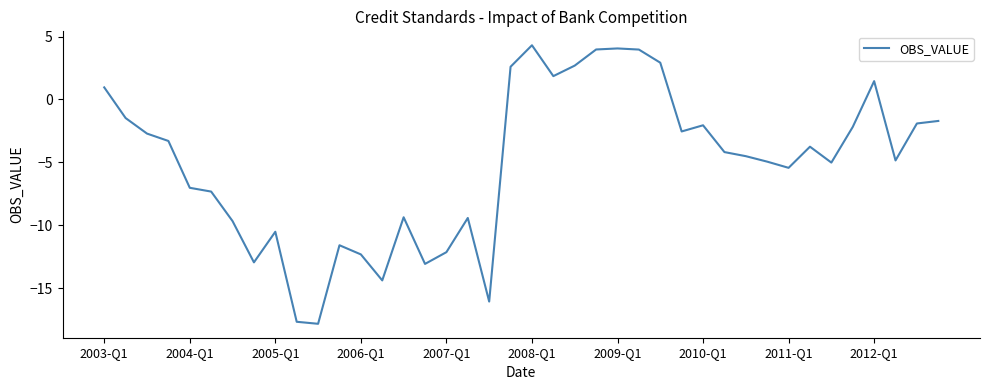

What is the greatest value displayed?

4.3